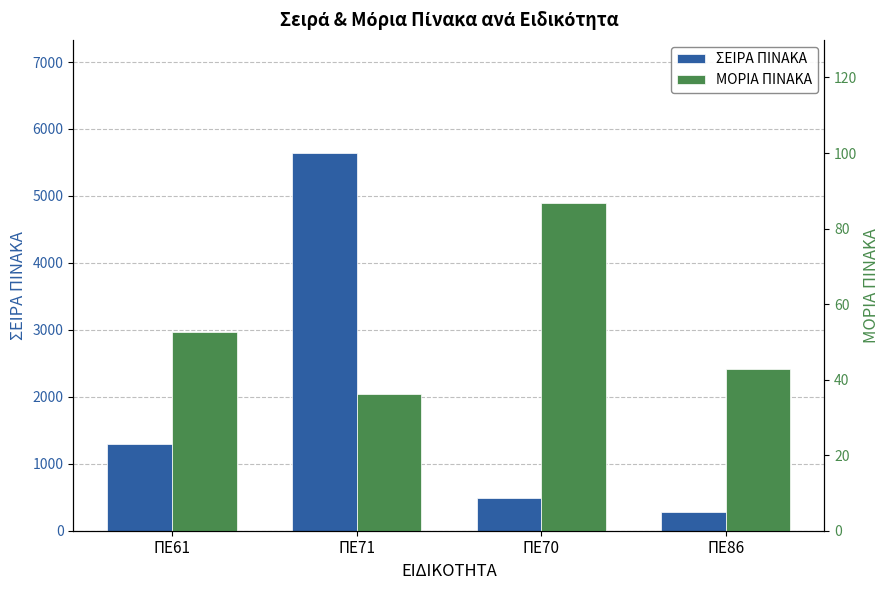

The value of ΣΕΙΡΑ ΠΙΝΑΚΑ at ΠΕ86 is 376.7. True or false?

False